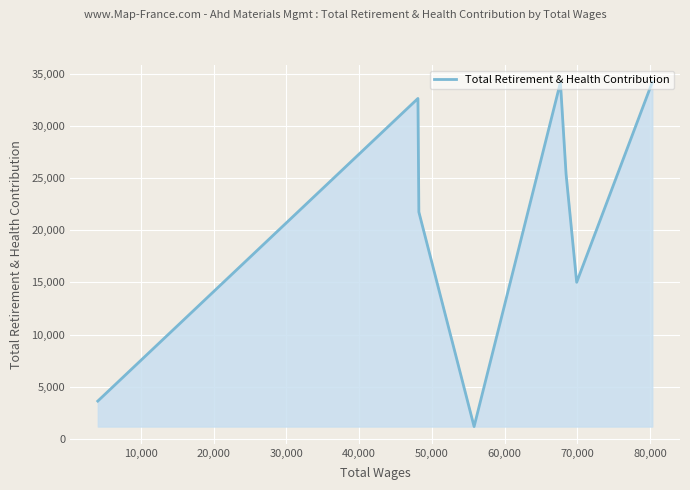

What is the sum of all values?

167871